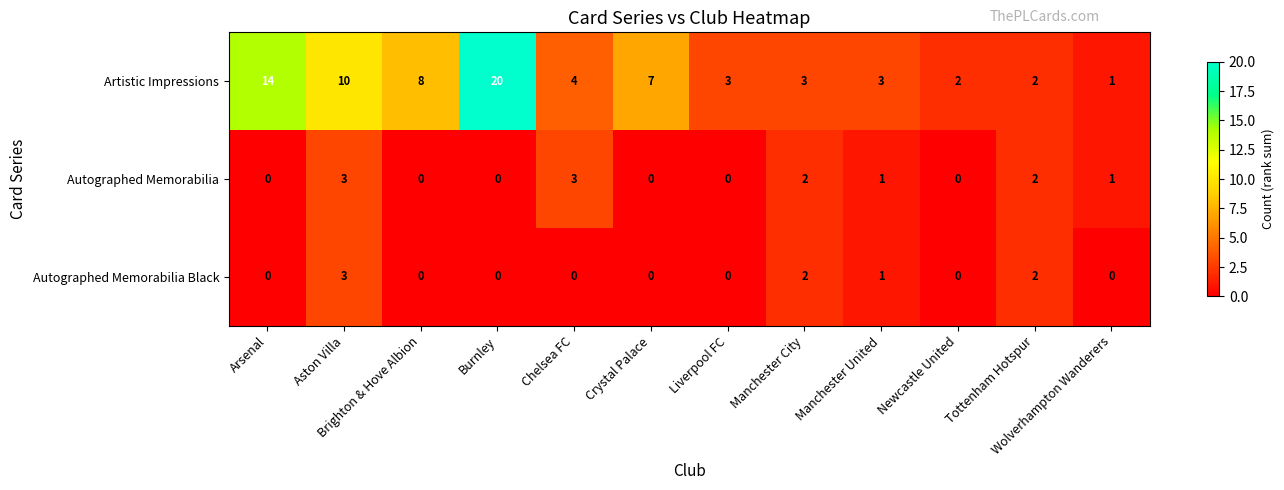

What is the difference between the maximum and minimum values in the Artistic Impressions series?

19